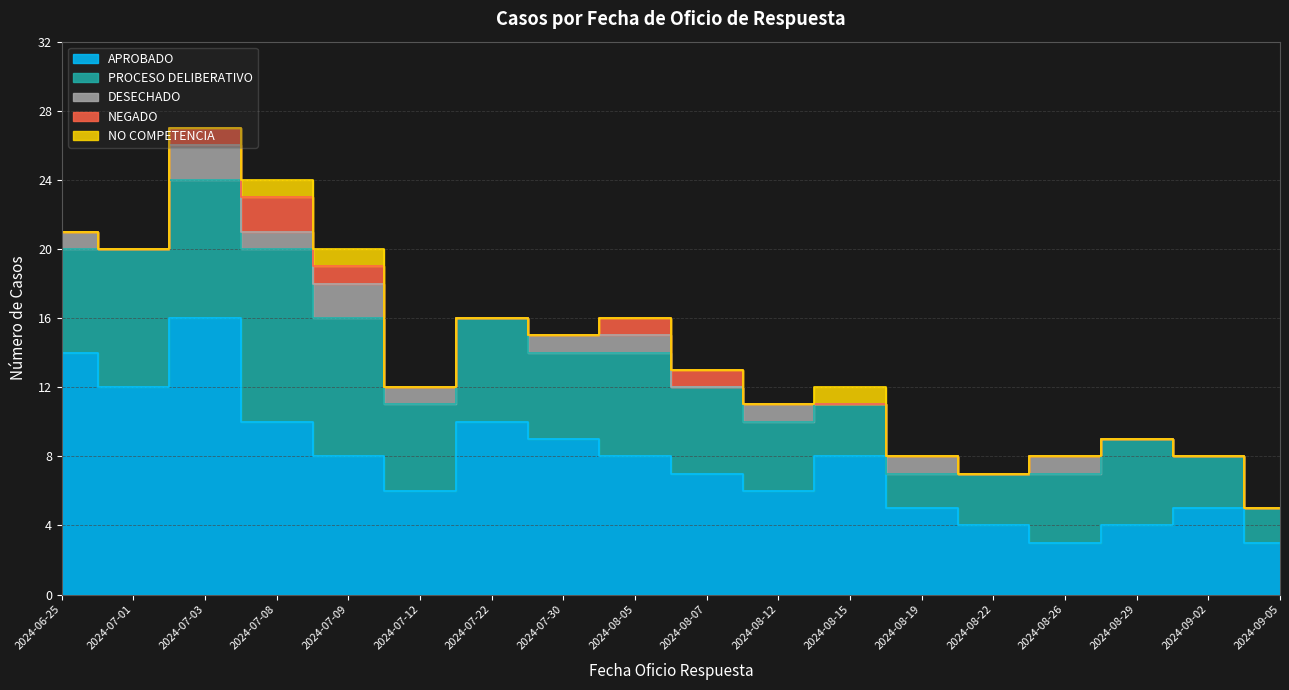

True or false: PROCESO DELIBERATIVO has more than 0 points higher than both neighbors.

True